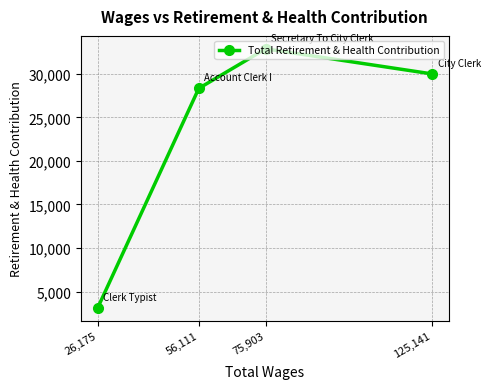

Is this an area chart (filled region under the line)?

No